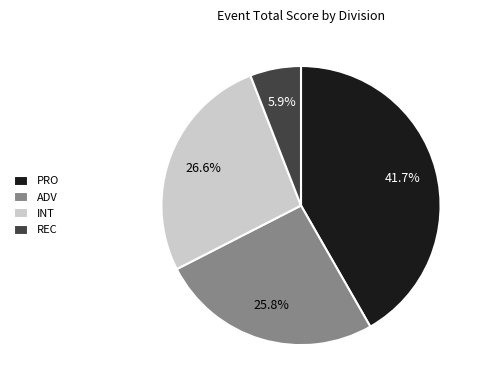

Rank the categories by value from highest to lowest.

PRO, INT, ADV, REC